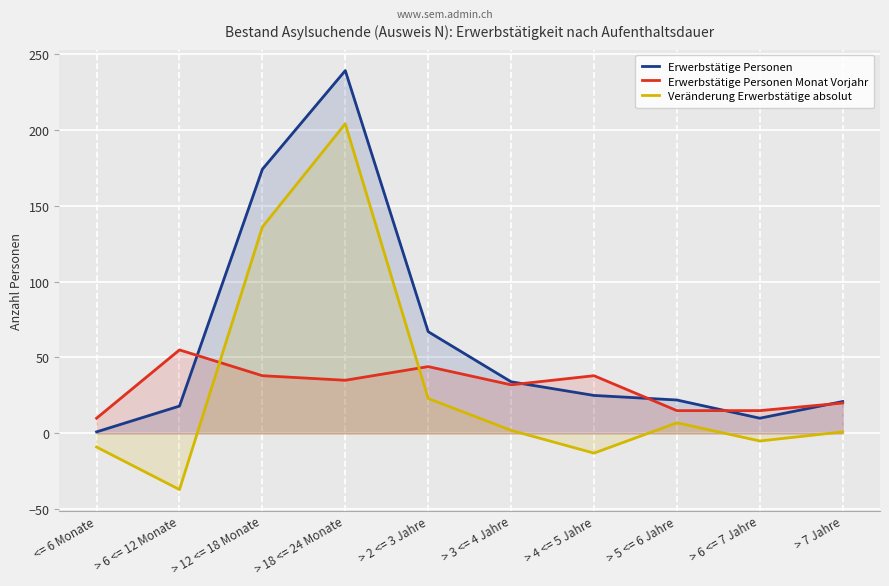

Which series ends up on top after the final intersection of Erwerbstätige Personen Monat Vorjahr and Erwerbstätige Personen?

Erwerbstätige Personen